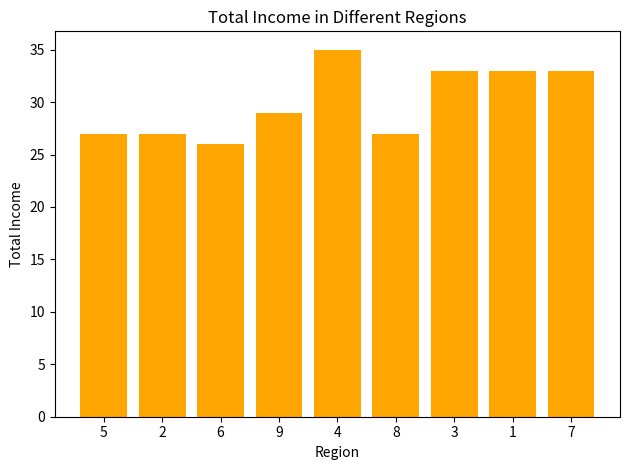

True or false: the data shows 27 at 5.

True